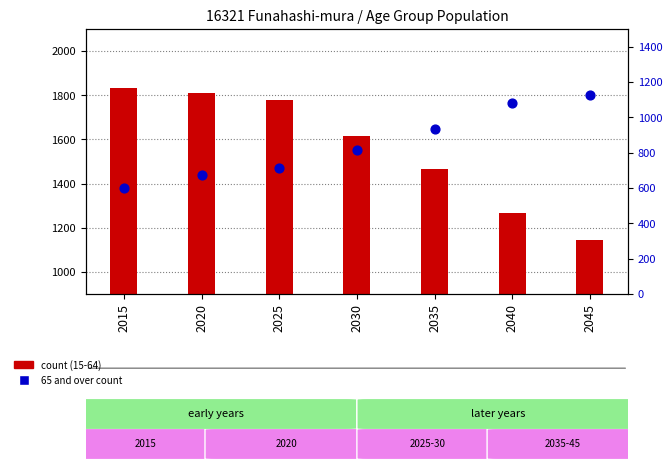

Which series reaches the minimum Y coordinate?

65 and over (percentile rank within the sample)